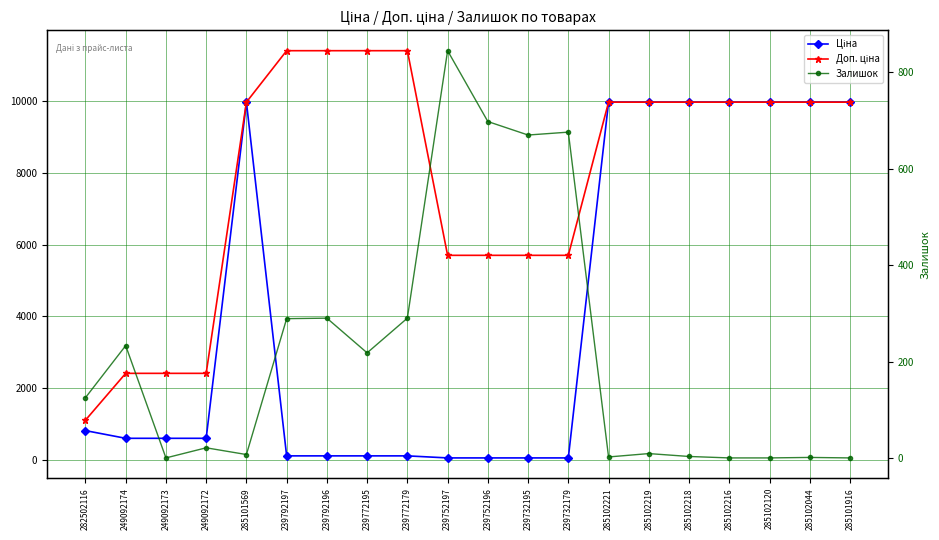

At 239772179, list the series in order from largest to smallest.

Доп. ціна, Залишок, Ціна